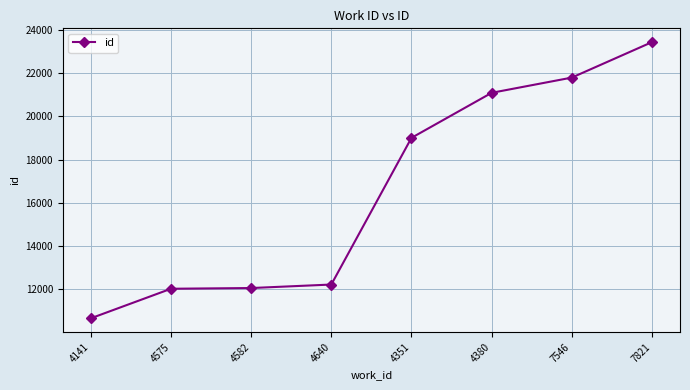

True or false: there are more than 1 points higher than both neighbors.

False